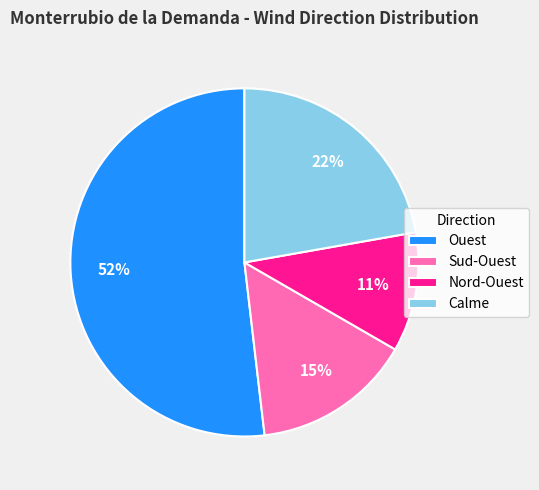

To the nearest percent, what is the combined percentage of Sud-Ouest and Nord-Ouest?

26%